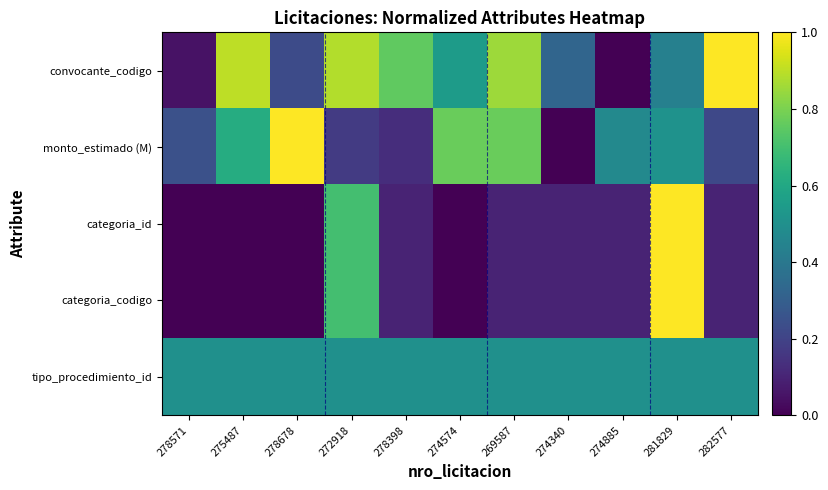

Between 274340 and 278571, which is larger?

274340